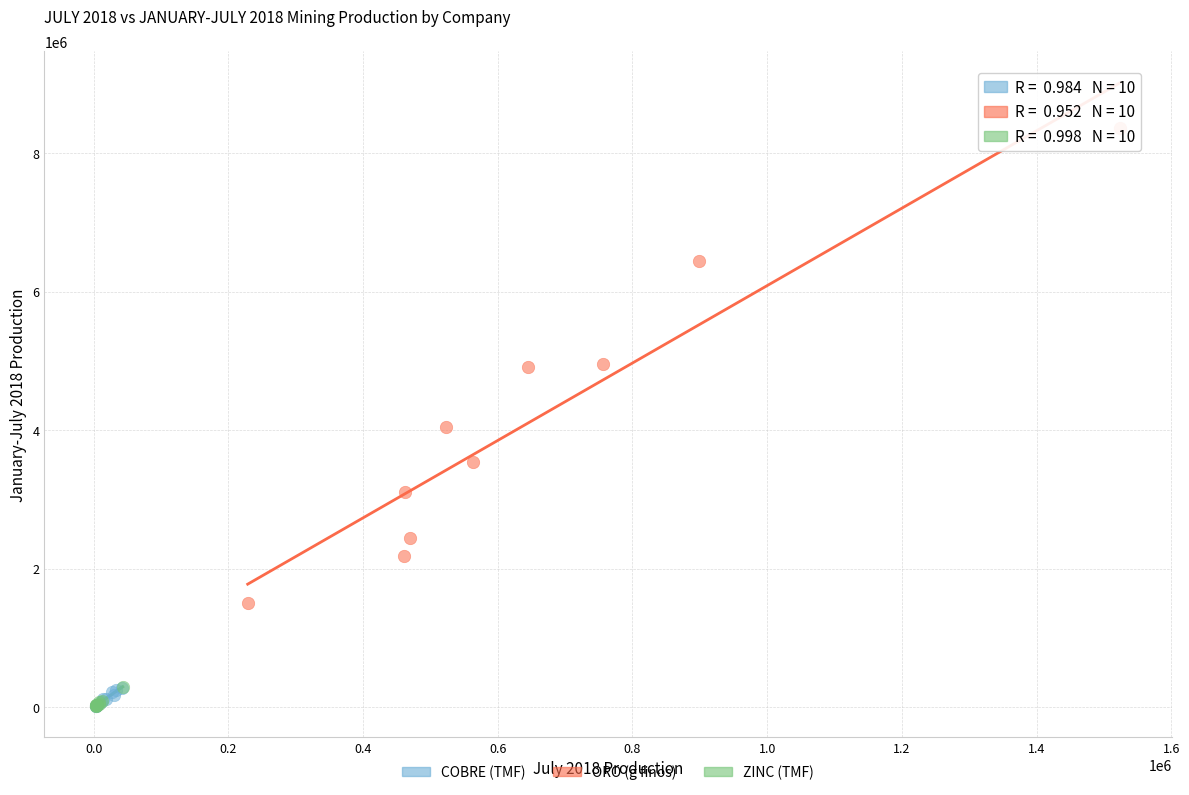

What are all the series names shown in the legend?

COBRE (TMF), ORO (g finos), ZINC (TMF)